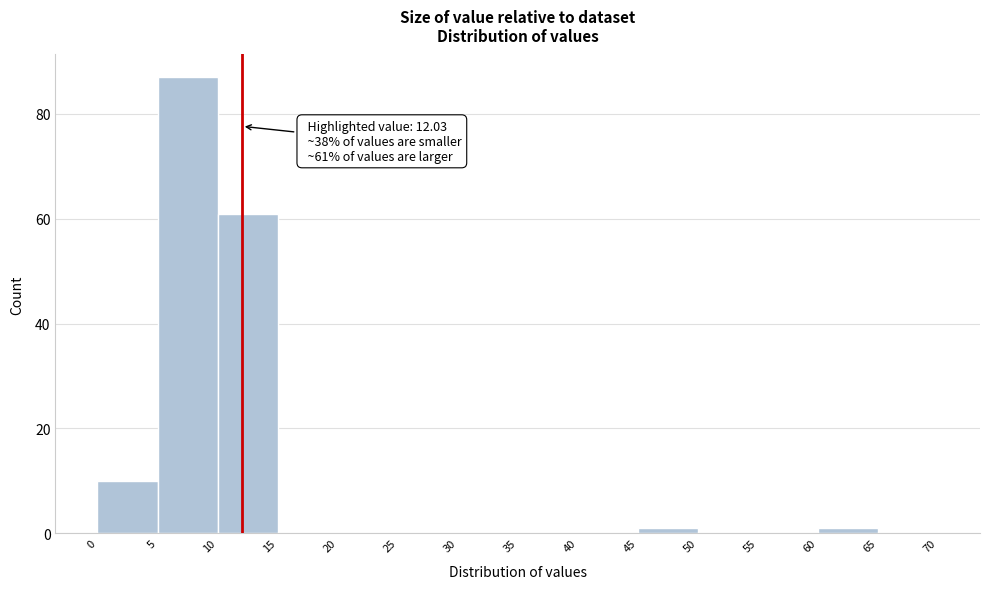

Which range on the x-axis has the tallest bar?

5 to 10